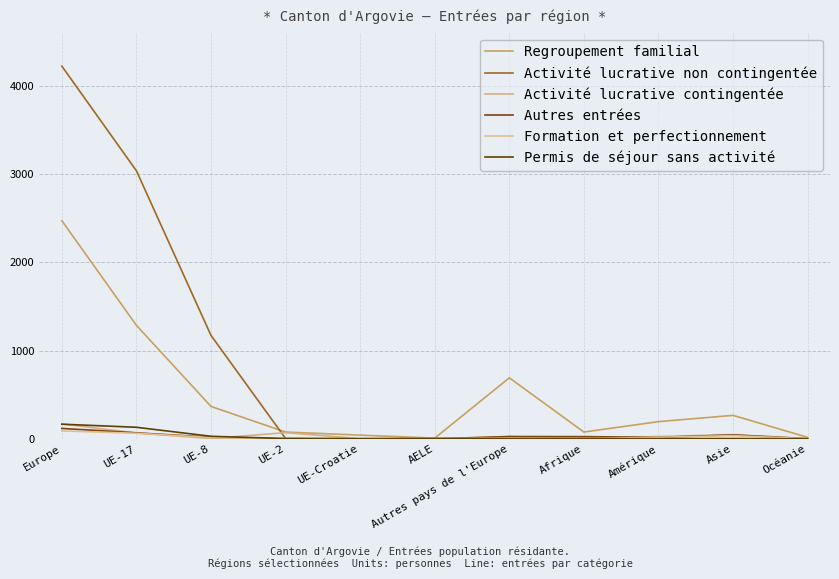

Which series has the widest spread of values?

Activité lucrative non contingentée